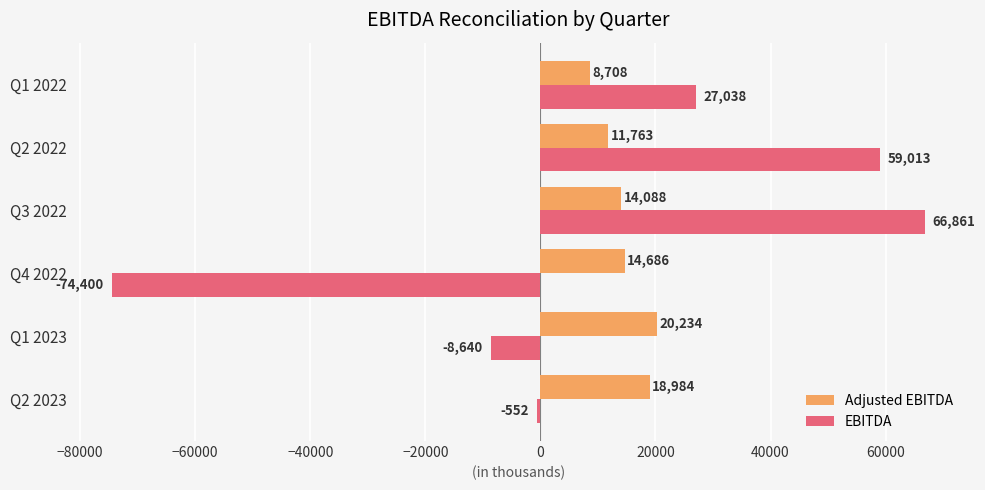

Rank the series by their maximum value, from highest to lowest.

EBITDA, Adjusted EBITDA